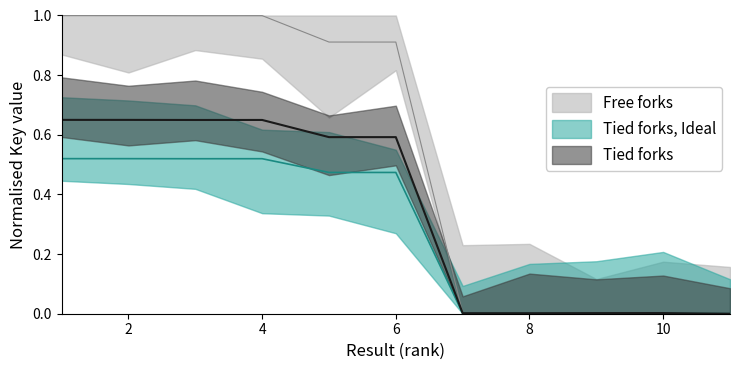

True or false: Tied forks, Ideal and Free forks intersect in this chart.

False